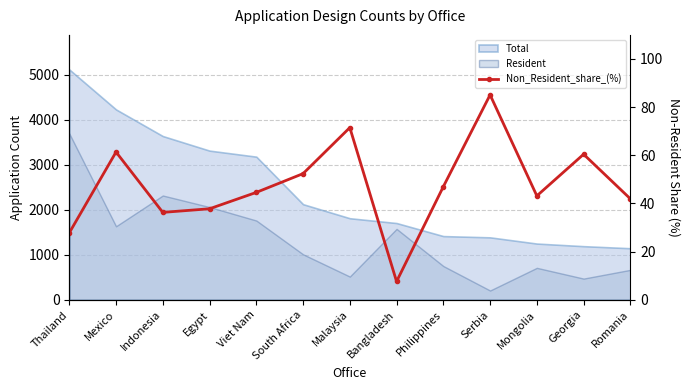

Rank the categories by value from lowest to highest.

Bangladesh, Thailand, Indonesia, Egypt, Romania, Mongolia, Viet Nam, Philippines, South Africa, Georgia, Mexico, Malaysia, Serbia